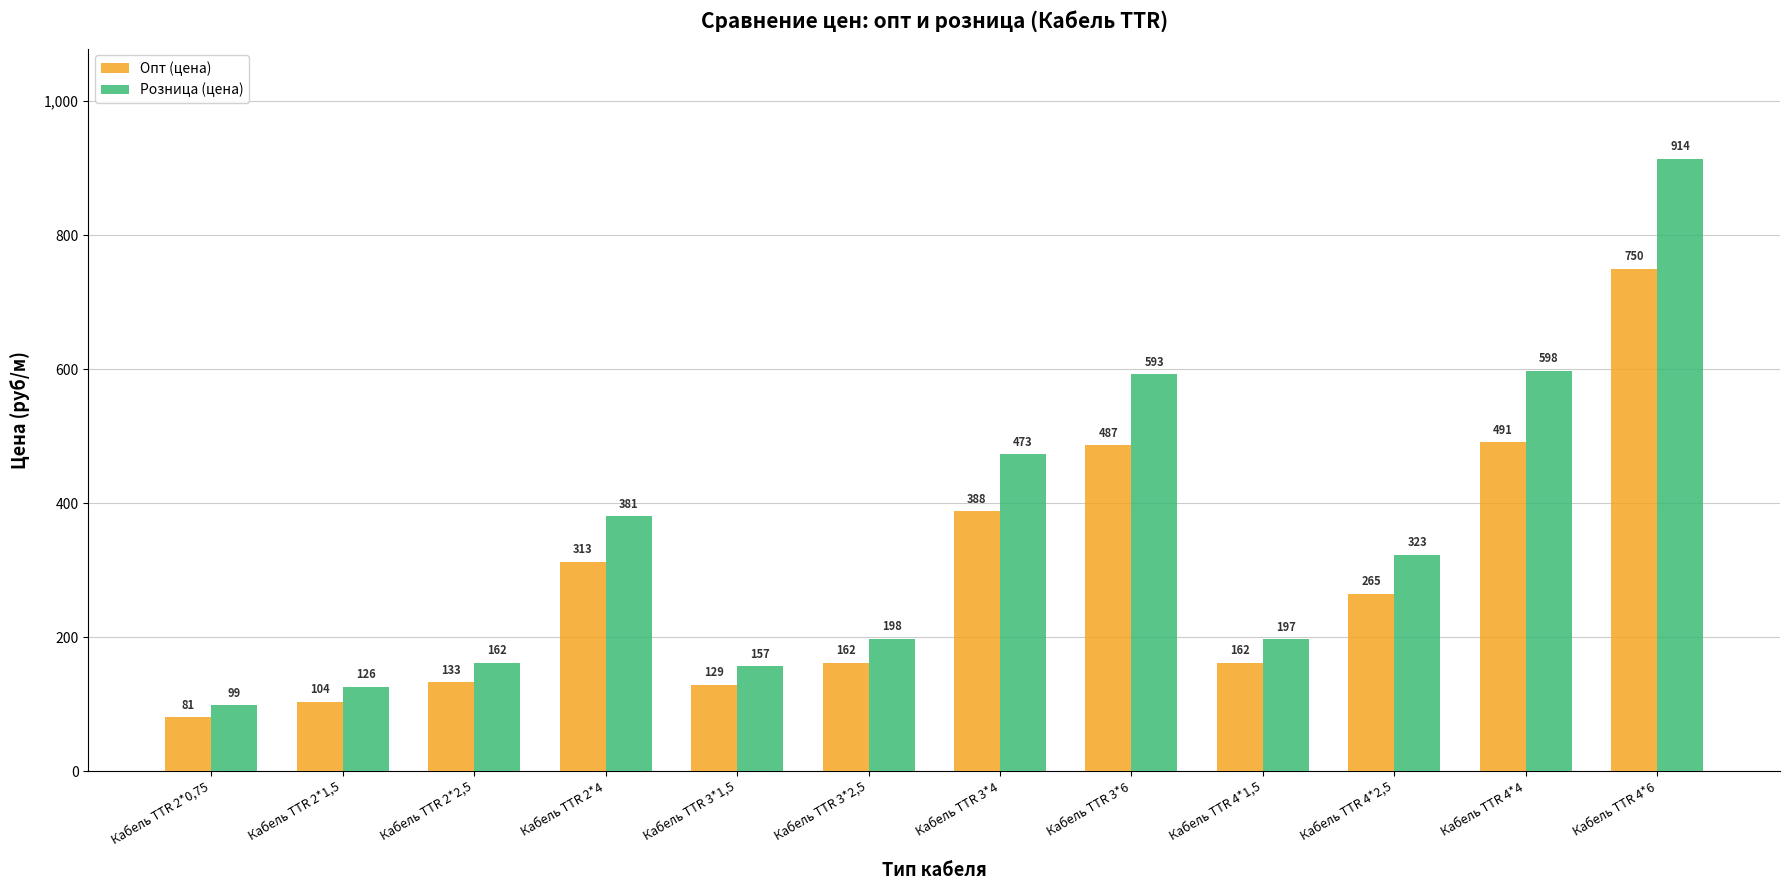

List the series in order of their overall mean, highest first.

Розница (цена), Опт (цена)